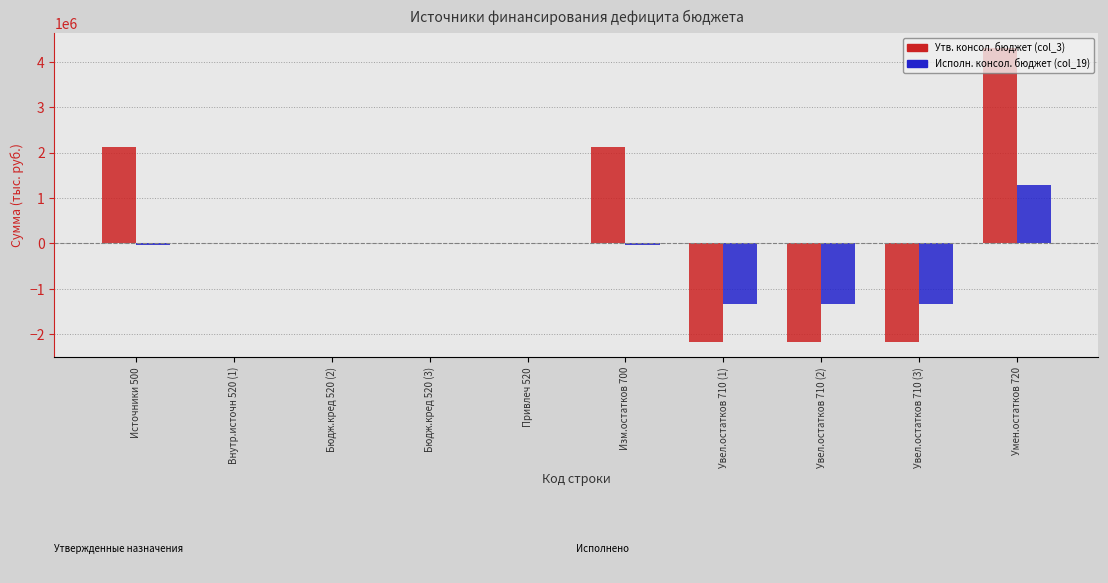

Is the value of Утв. консол. бюджет (col_3) at Бюдж.кред 520 (3) greater than the value of Исполн. консол. бюджет (col_19) at Умен.остатков 720?

No